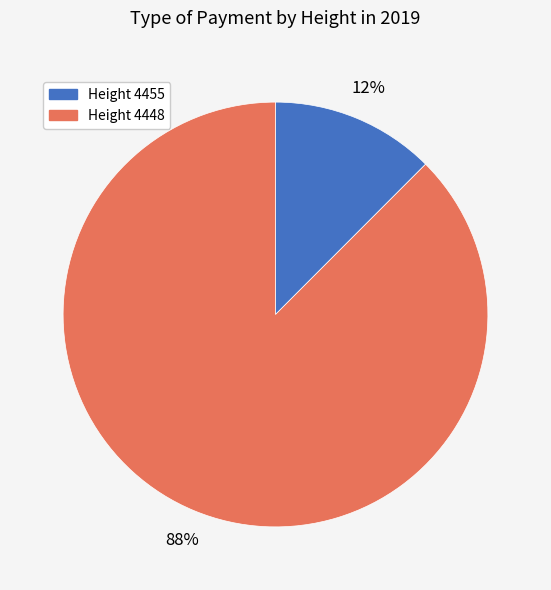

Count the number of slices in the pie.

2